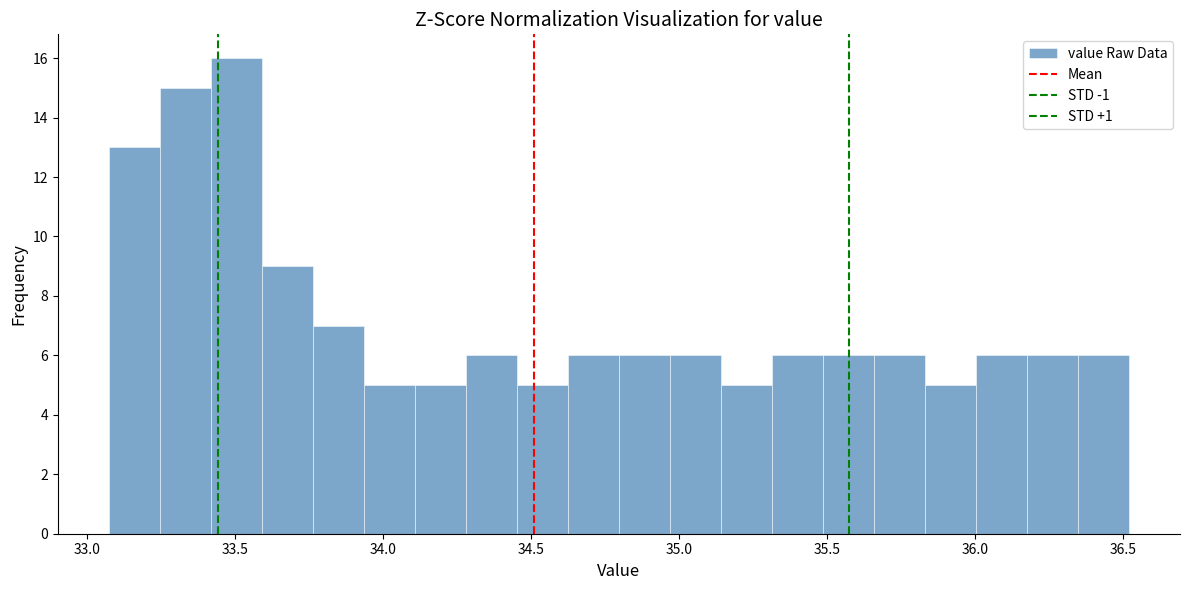

Read against the x-axis, roughly where is the centre of the tallest bar?

33.50